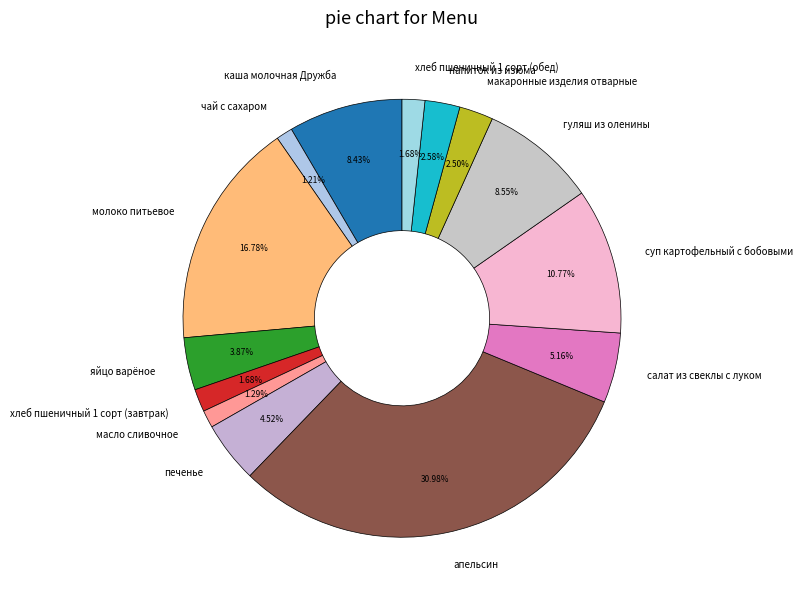

Which category has the biggest portion of the pie?

апельсин